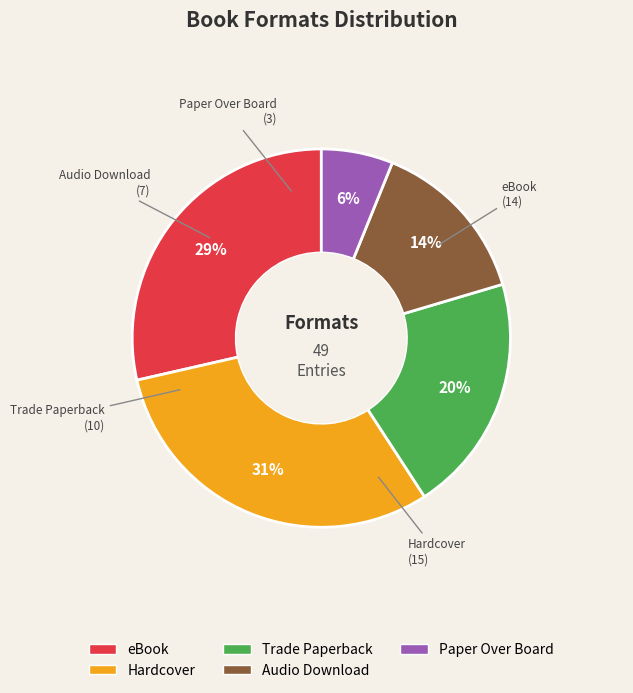

How many slices are in this pie chart?

5